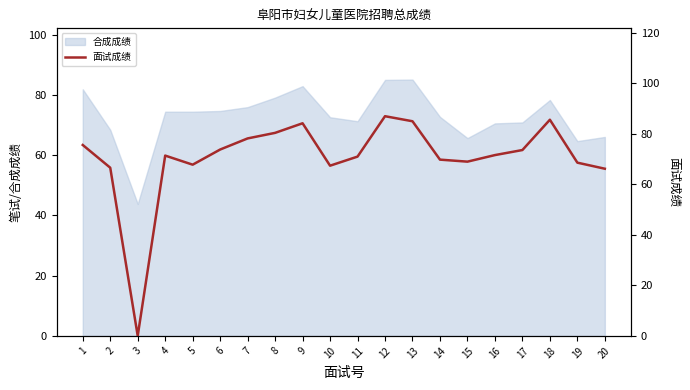

The value at 9 is 20.7. True or false?

False